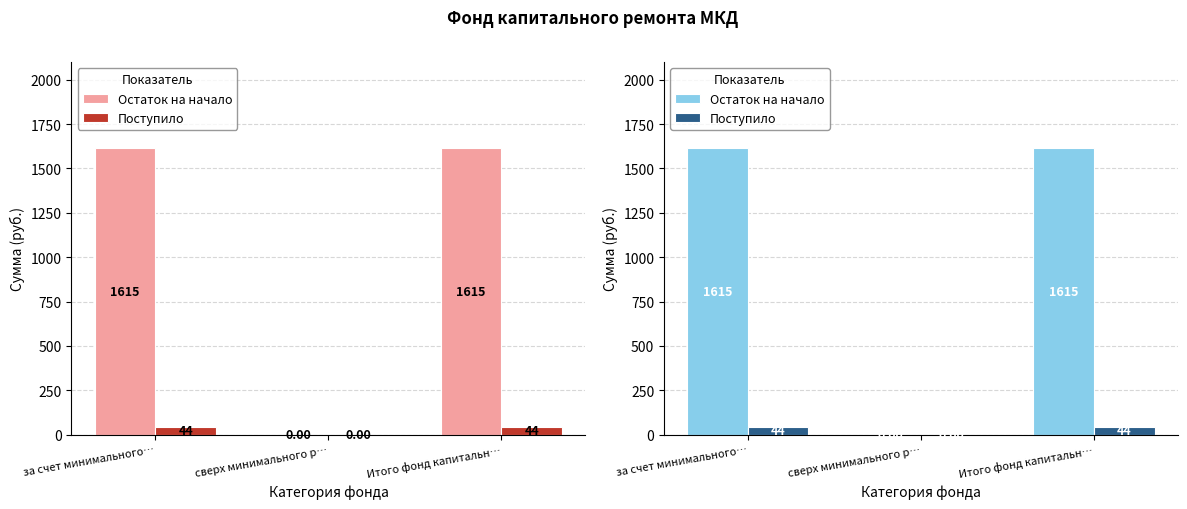

Which series has the largest total across all categories?

Остаток на начало